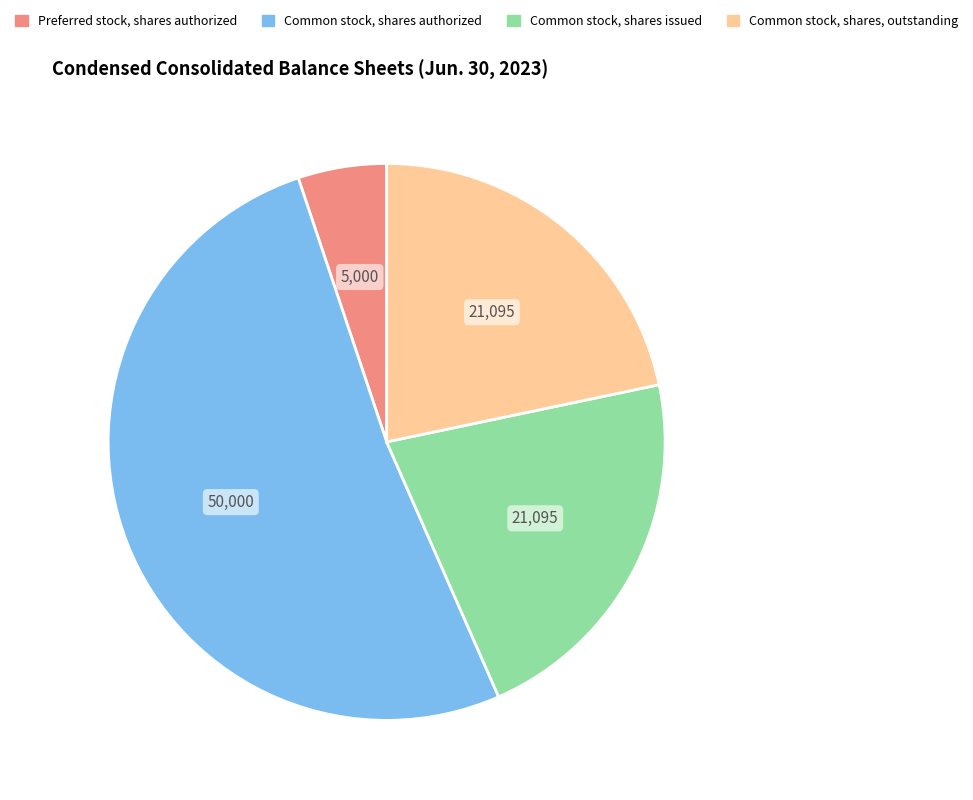

Count the number of slices in the pie.

4